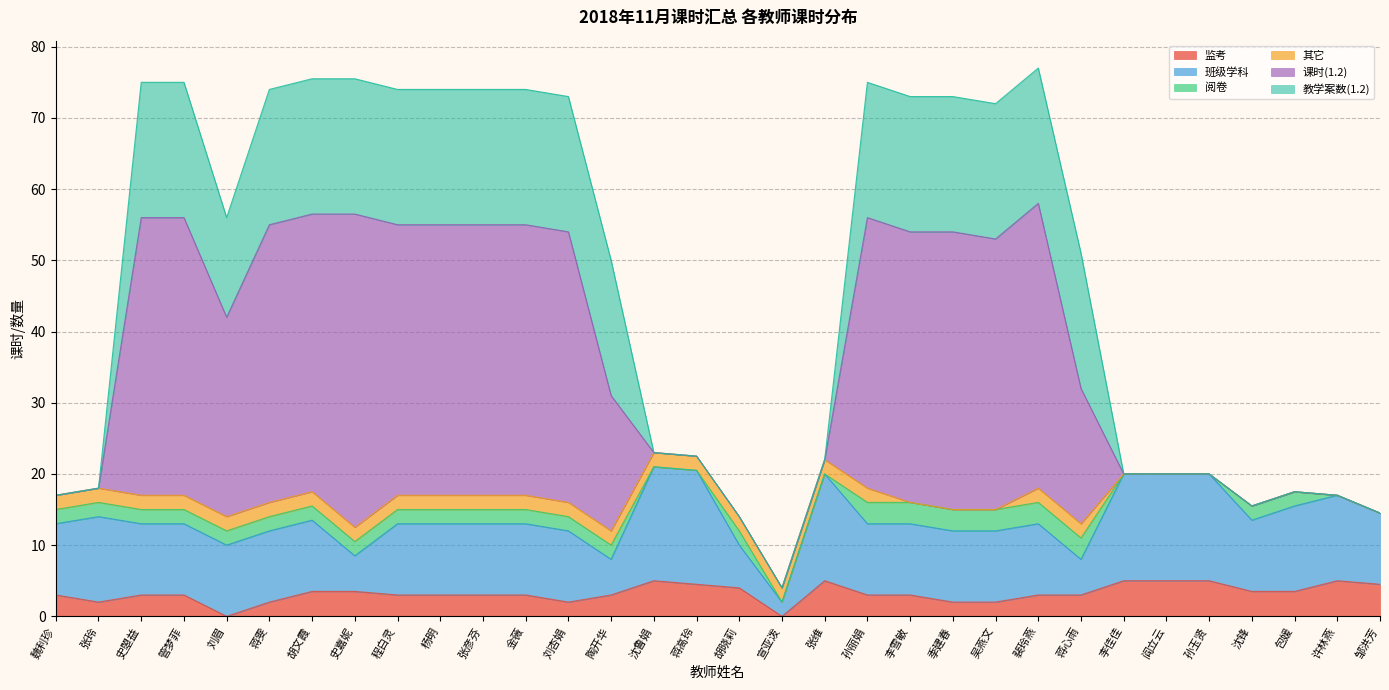

What is the total value across all series at 张维?

22.0